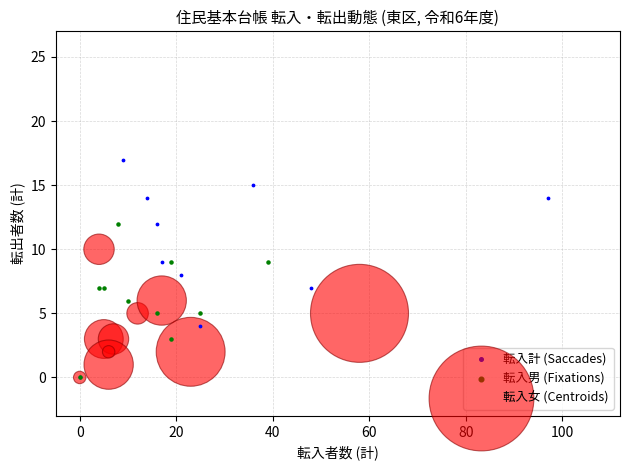

Which series has the largest Y range (max minus min)?

転入計 (Saccades)